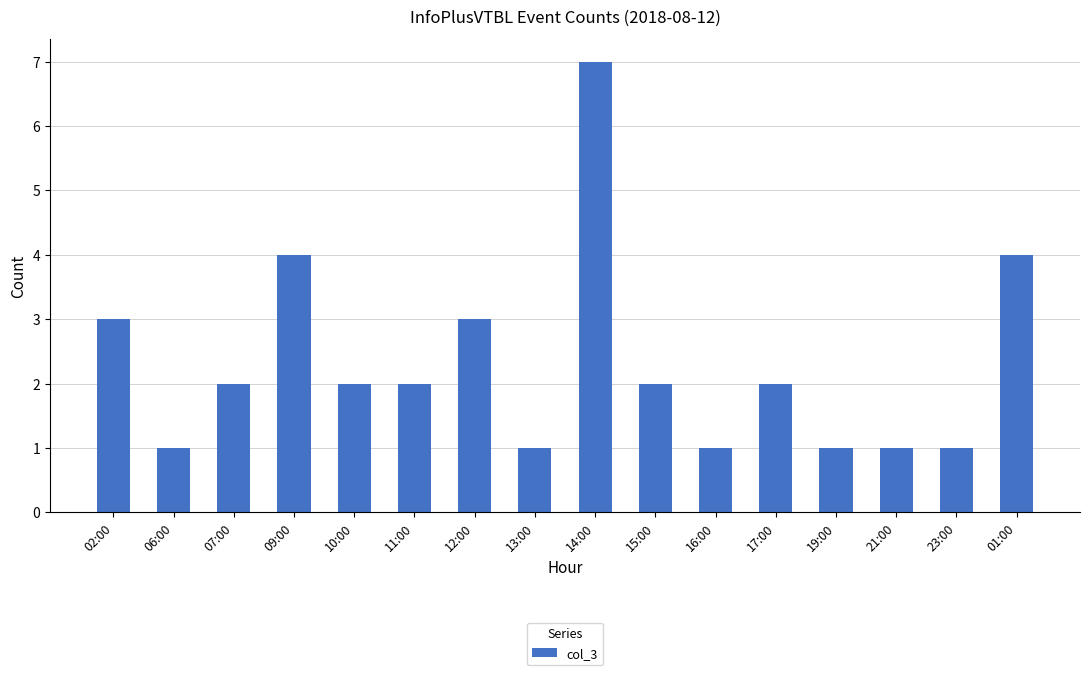

The chart shows a value of 3 at 07:00. True or false?

False